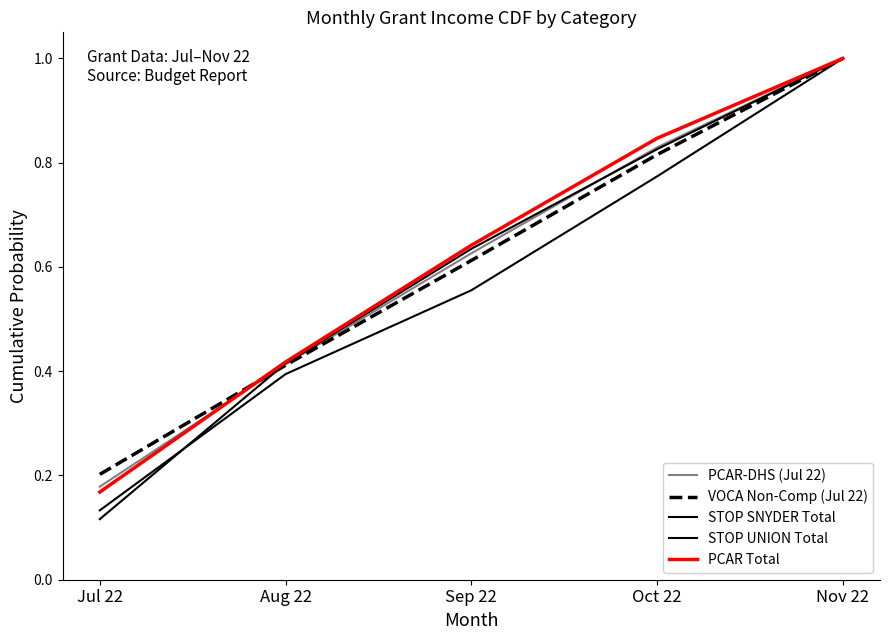

Reading right to left, extract all data points from this chart.

PCAR-DHS (Jul 22): 1.0	0.8	0.6	0.4	0.2
VOCA Non-Comp (Jul 22): 1.0	0.8	0.6	0.4	0.2
STOP SNYDER Total: 1.0	0.8	0.6	0.4	0.1
STOP UNION Total: 1.0	0.8	0.6	0.4	0.1
PCAR Total: 1.0	0.8	0.6	0.4	0.2